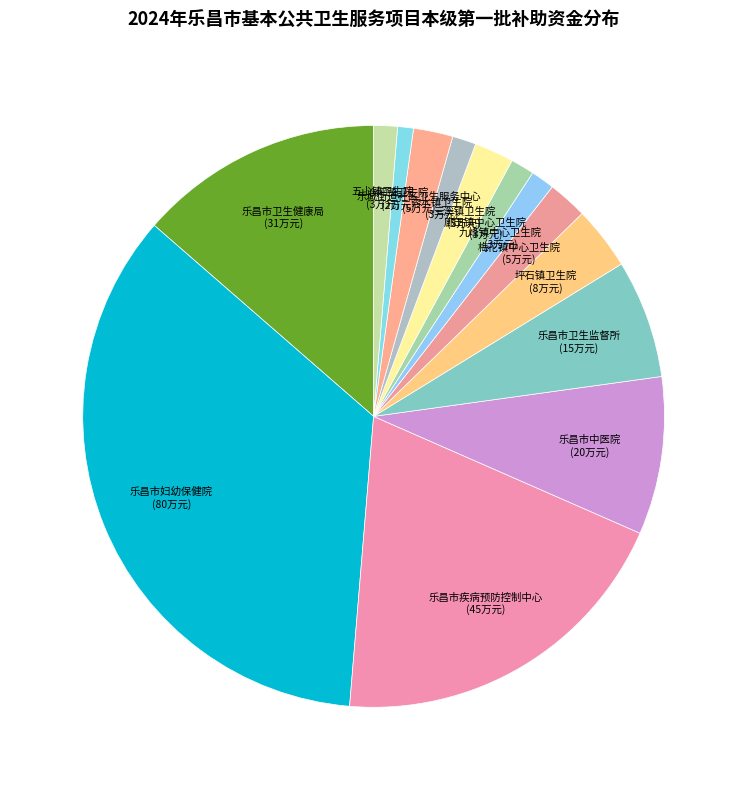

How many segments does this pie chart have?

14